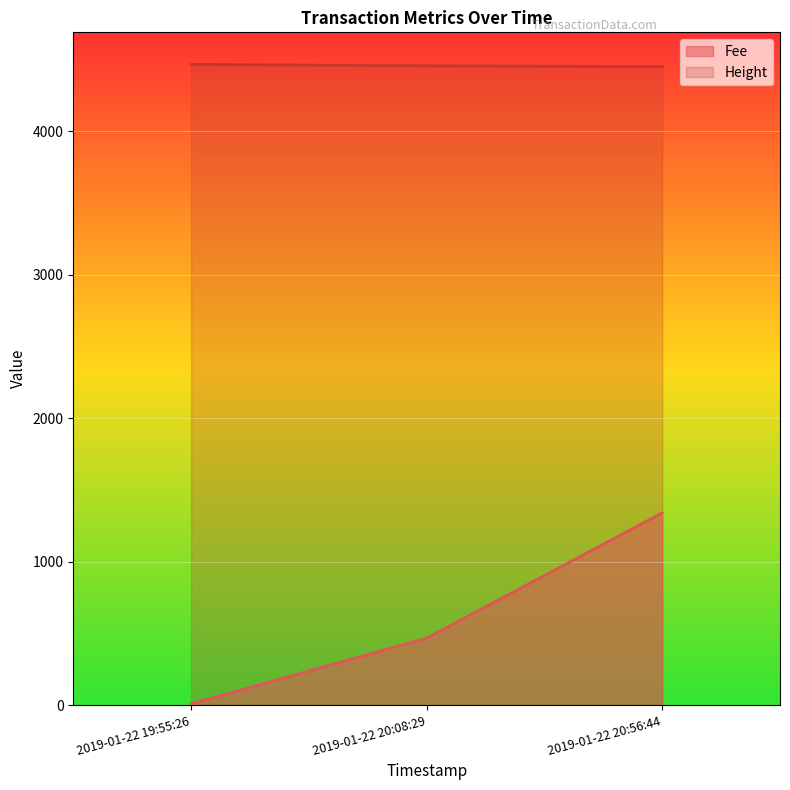

What is the minimum value for Fee?

8.8